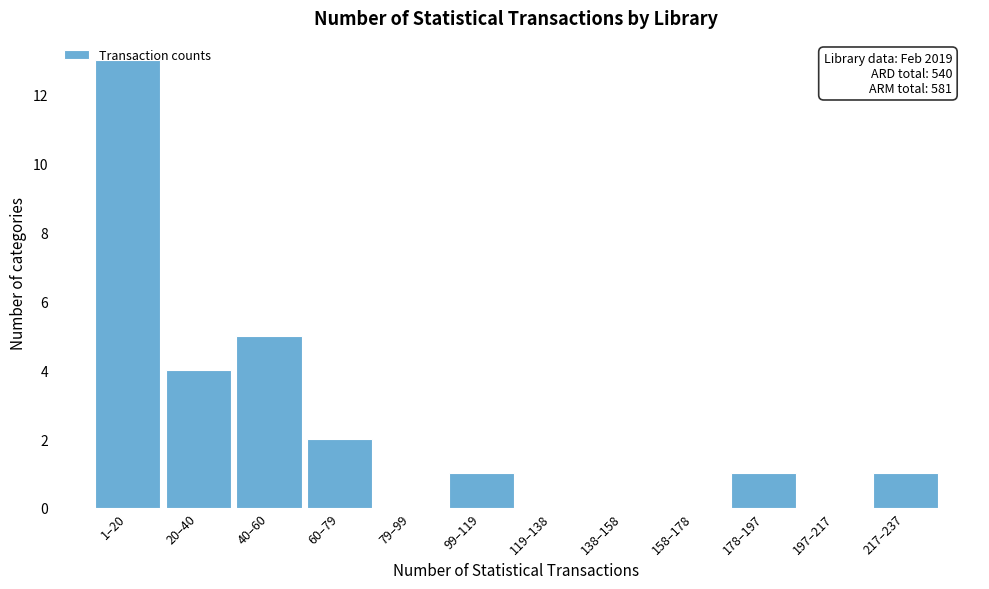

What is the sum of all values?

27